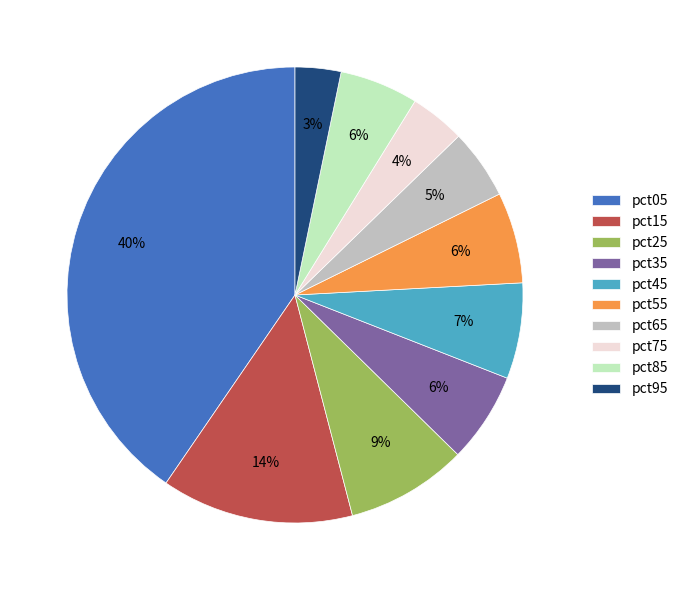

Combined, do pct75 and pct85 account for over 50%?

No